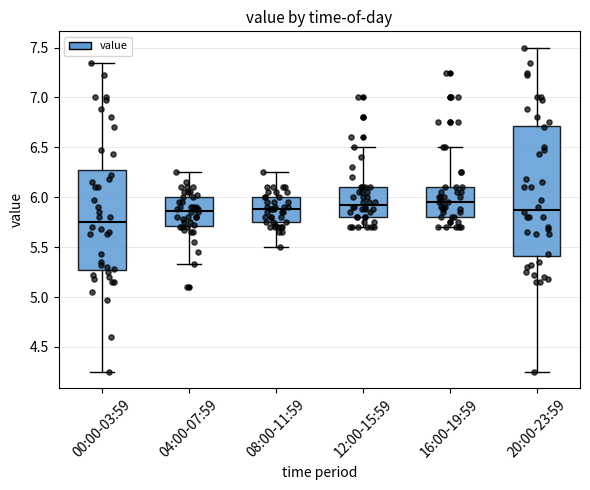

Where does the median line of the box for 08:00-11:59 sit on the y-axis? The values are not printed on the chart, so give them approximately, as read against the axis.

5.90